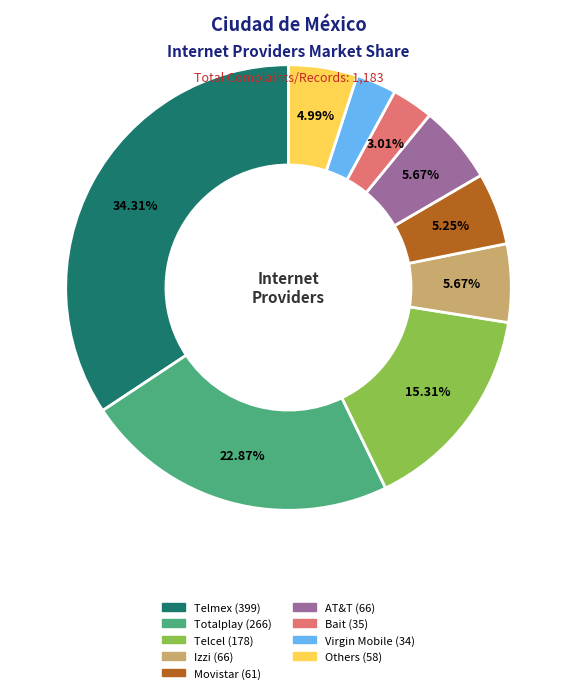

Is there any slice that represents more than half of the pie?

No